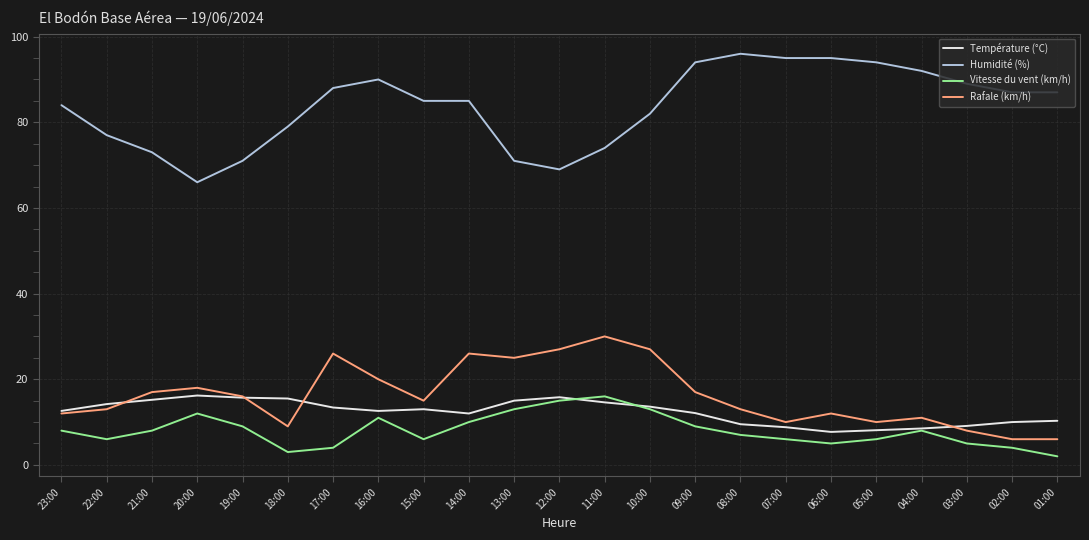

True or false: Température (°C) and Humidité (%) intersect in this chart.

False